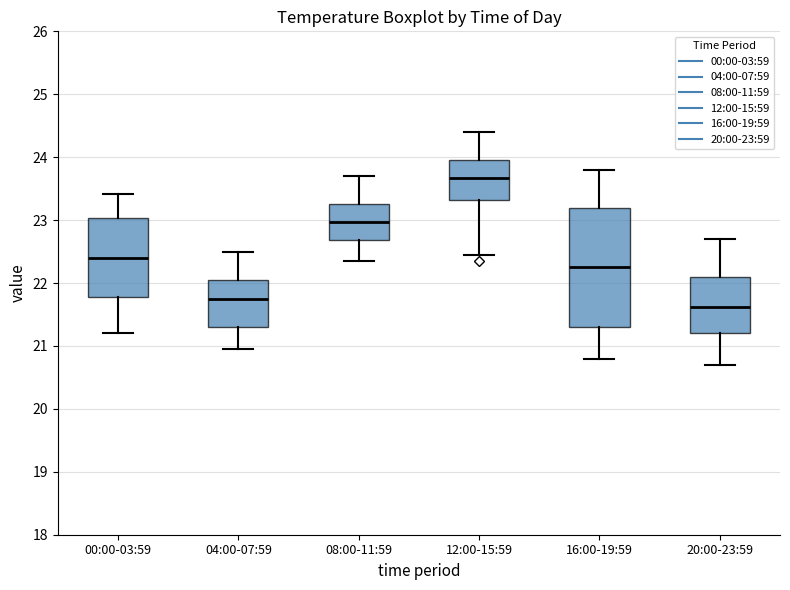

Which box has the highest median line?

12:00-15:59